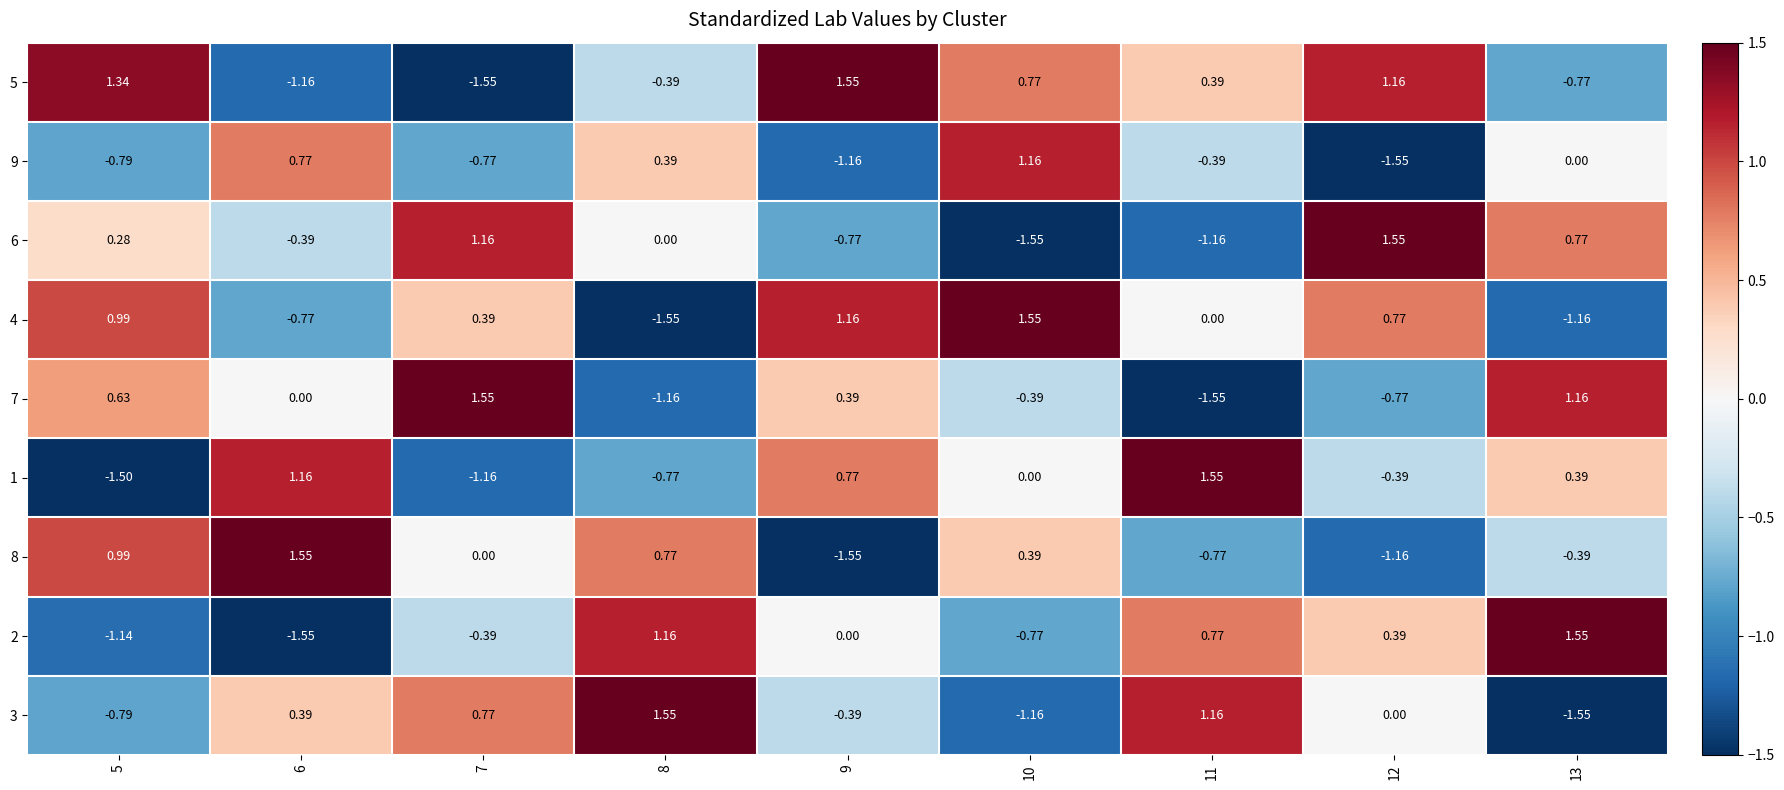

Count the number of categories in the chart.

9